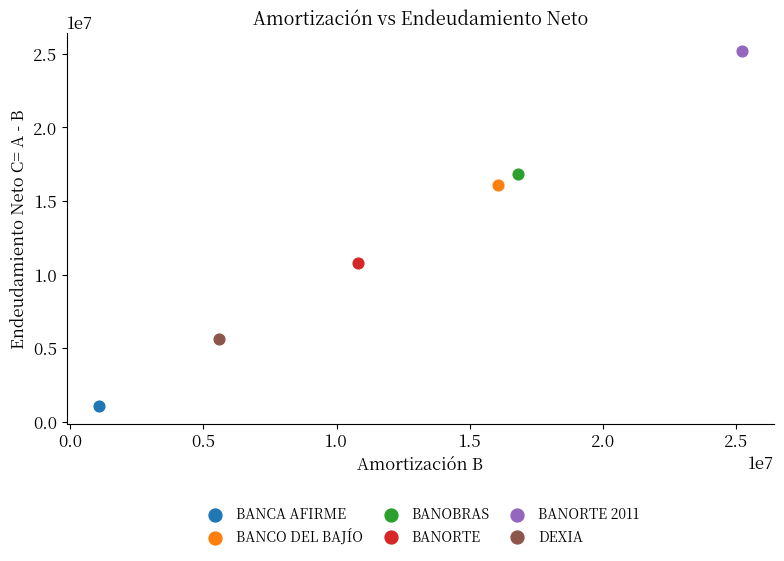

What are all the series names shown in the legend?

BANCA AFIRME, BANCO DEL BAJÍO, BANOBRAS, BANORTE, BANORTE 2011, DEXIA